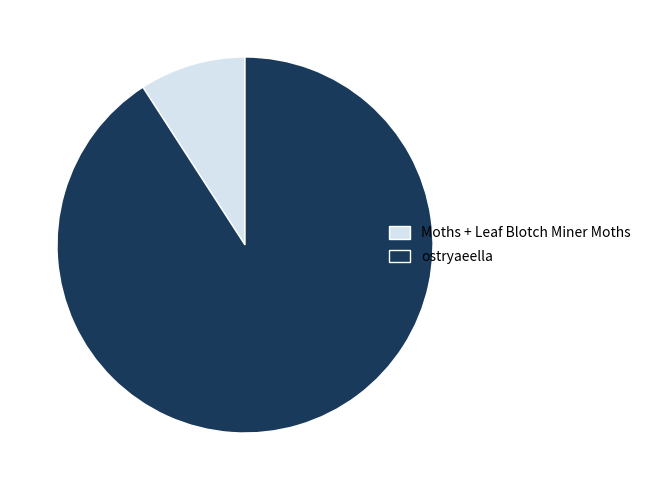

How many segments does this pie chart have?

2